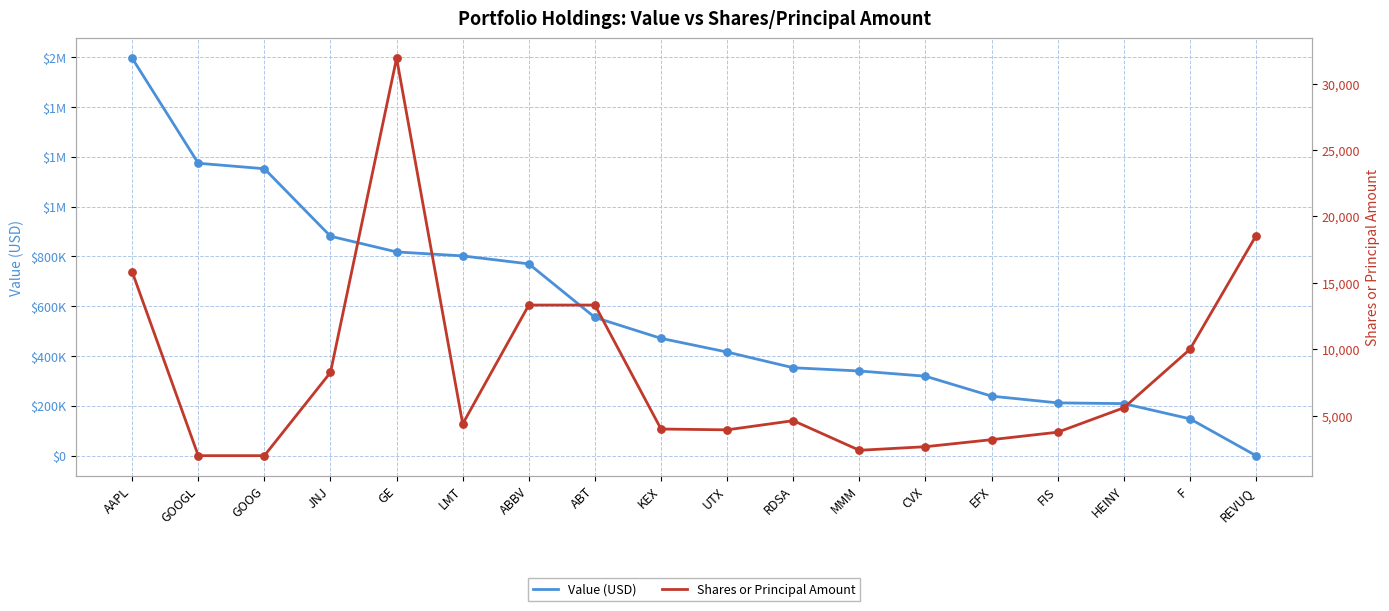

At which category is the sum across all series the highest?

AAPL